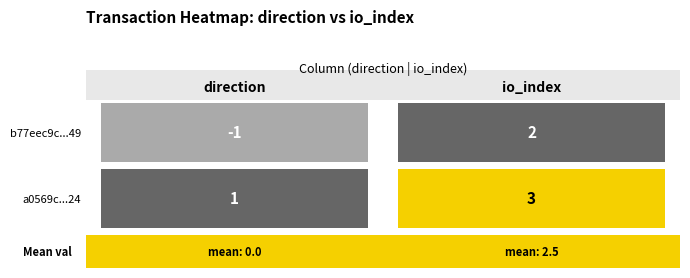

Which series has the widest spread of values?

b77eec9c47e78324eb686149784d2c5175b7049